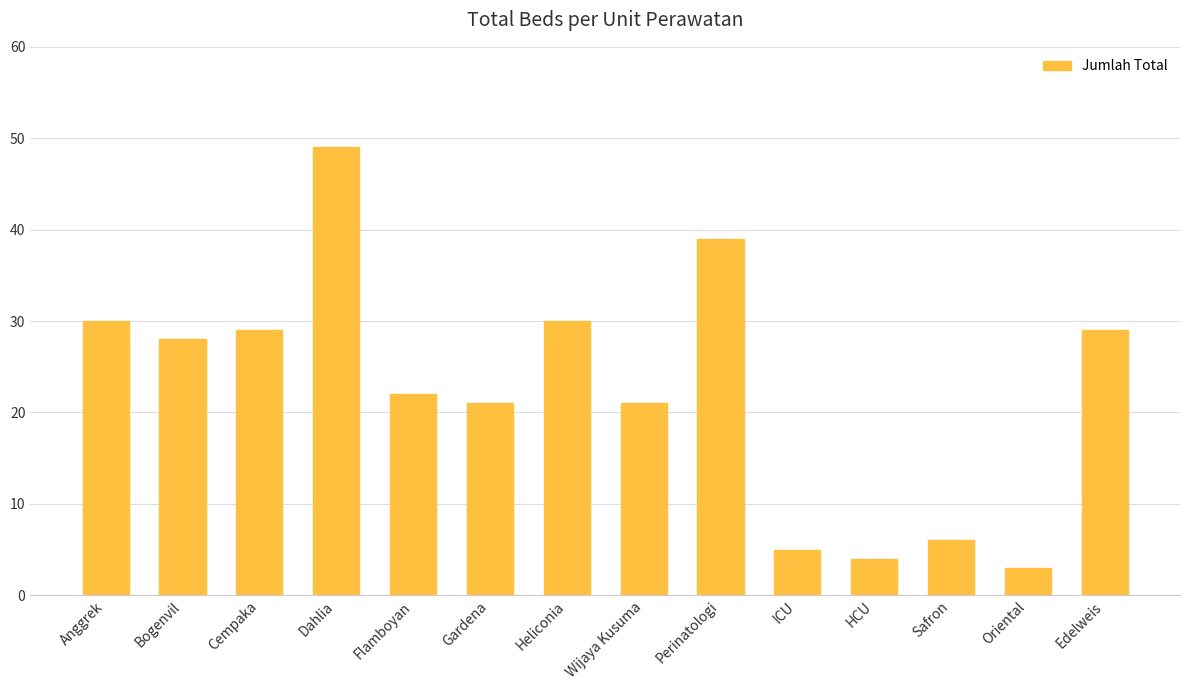

Reading left to right, what are all the values shown in this chart?

30	28	29	49	22	21	30	21	39	5	4	6	3	29